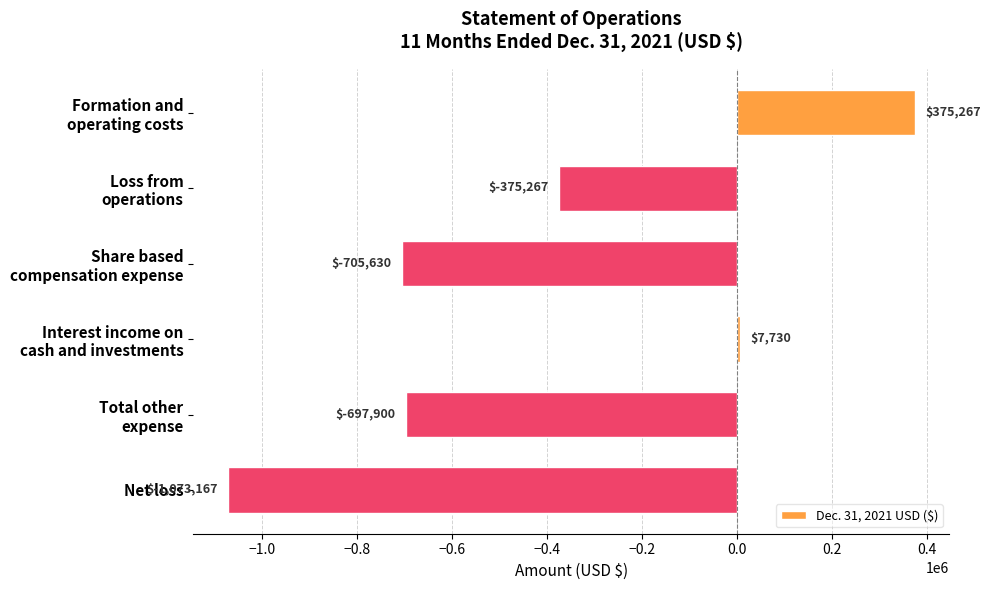

What is the smallest value displayed?

-1073167